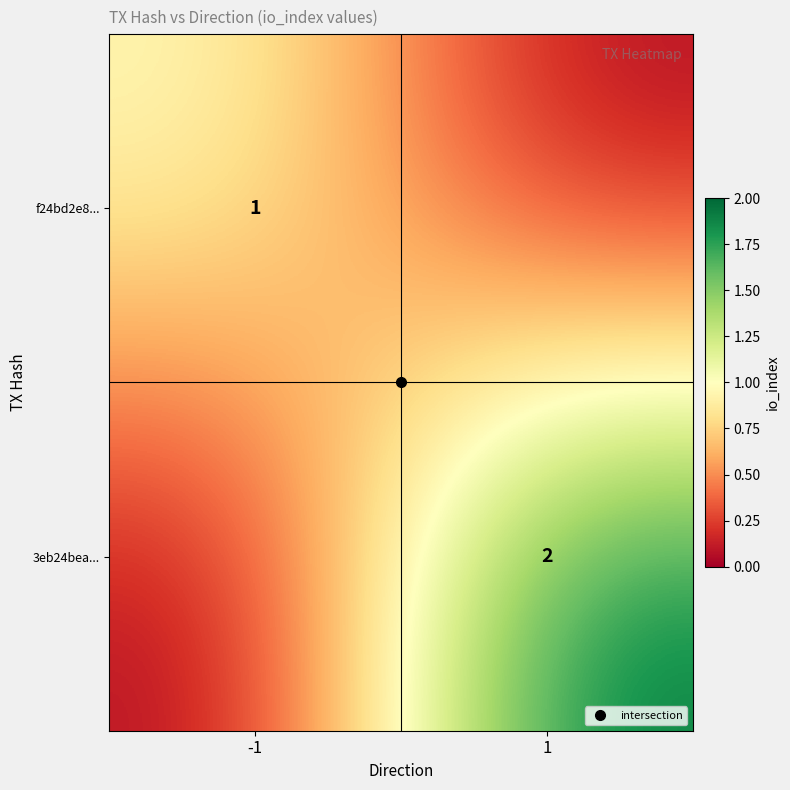

Which series changed the most between -1 and 1?

3eb24bea...